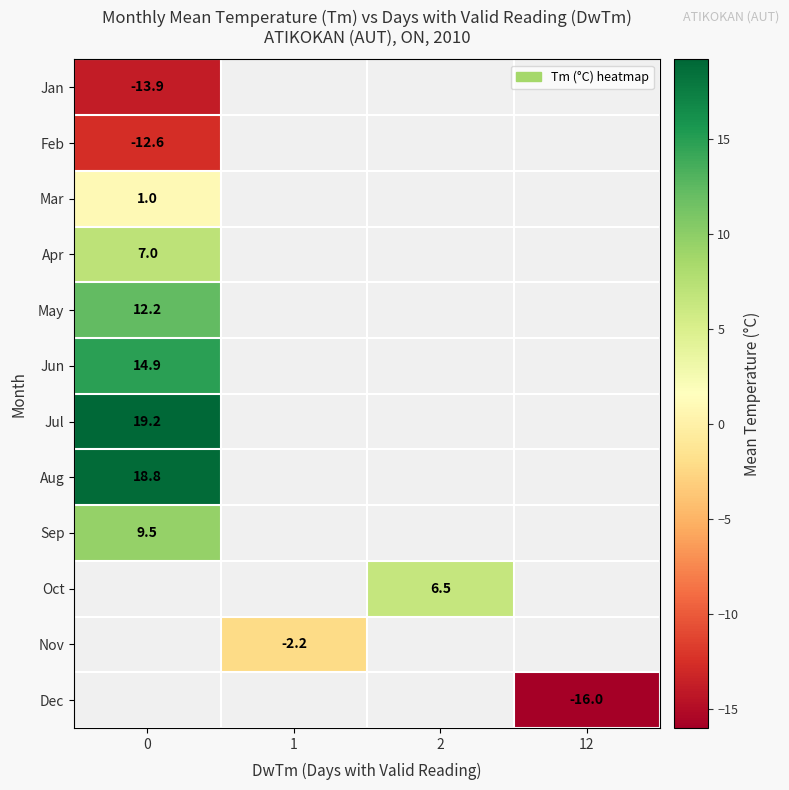

The value of Jul at 0 is 29.2. True or false?

False